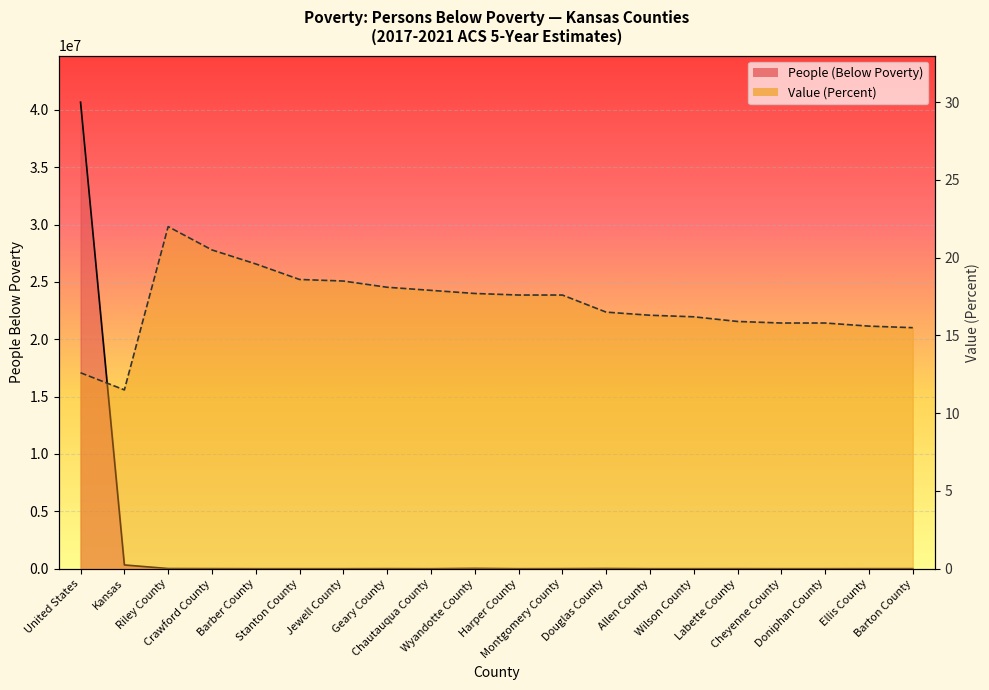

Is it true that People (Below Poverty) equals 1291.4 at Harper County?

False